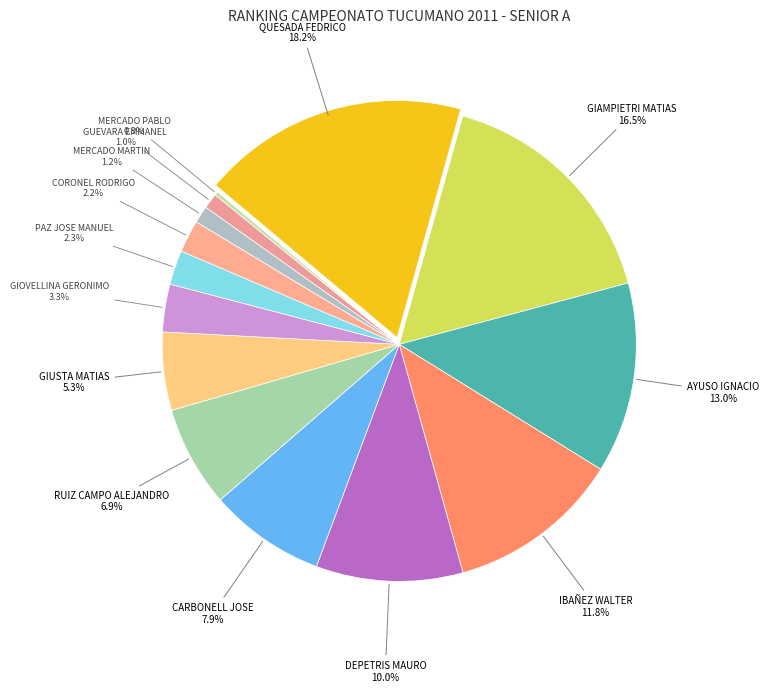

The GIAMPIETRI MATIAS slice represents 10% of the pie. True or false?

False